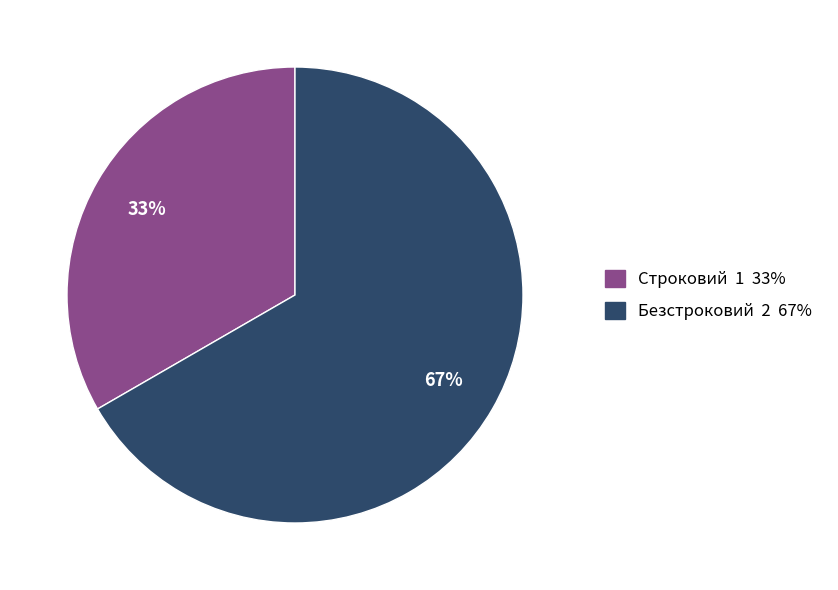

Approximately how many times larger is the value at Безстроковий compared to Строковий?

2.0